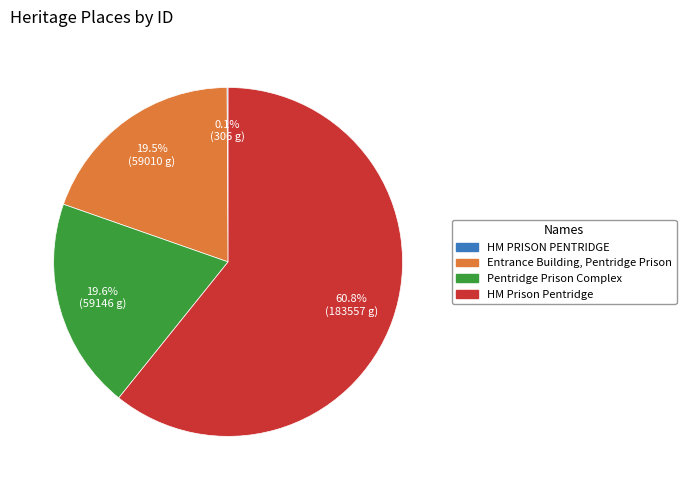

What is the ratio of the value at Entrance Building, Pentridge Prison to the value at HM Prison Pentridge?

0.3